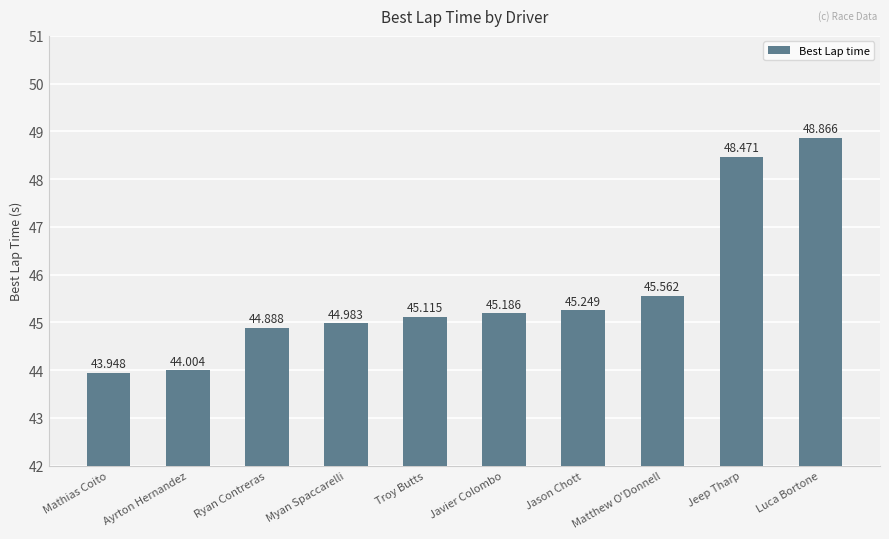

Reading left to right, what are all the values shown in this chart?

Mathias Coito=43.9	Ayrton Hernandez=44.0	Ryan Contreras=44.9	Myan Spaccarelli=45.0	Troy Butts=45.1	Javier Colombo=45.2	Jason Chott=45.2	Matthew O'Donnell=45.6	Jeep Tharp=48.5	Luca Bortone=48.9